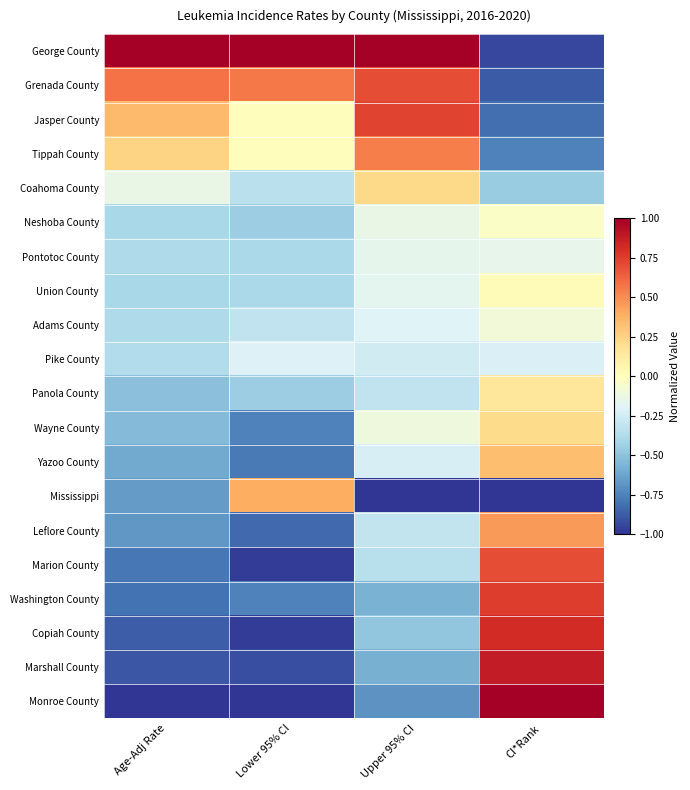

Reading left to right, extract all data points from this chart.

George County: Age-Adj Rate=1.0	Lower 95% CI=1.0	Upper 95% CI=1.0	CI*Rank=-0.9
Grenada County: Age-Adj Rate=0.6	Lower 95% CI=0.6	Upper 95% CI=0.7	CI*Rank=-0.9
Jasper County: Age-Adj Rate=0.4	Lower 95% CI=0.0	Upper 95% CI=0.7	CI*Rank=-0.8
Tippah County: Age-Adj Rate=0.2	Lower 95% CI=0.0	Upper 95% CI=0.5	CI*Rank=-0.8
Coahoma County: Age-Adj Rate=-0.1	Lower 95% CI=-0.3	Upper 95% CI=0.2	CI*Rank=-0.5
Neshoba County: Age-Adj Rate=-0.4	Lower 95% CI=-0.5	Upper 95% CI=-0.1	CI*Rank=-0.0
Pontotoc County: Age-Adj Rate=-0.4	Lower 95% CI=-0.4	Upper 95% CI=-0.2	CI*Rank=-0.2
Union County: Age-Adj Rate=-0.4	Lower 95% CI=-0.4	Upper 95% CI=-0.2	CI*Rank=0.0
Adams County: Age-Adj Rate=-0.4	Lower 95% CI=-0.3	Upper 95% CI=-0.2	CI*Rank=-0.1
Pike County: Age-Adj Rate=-0.4	Lower 95% CI=-0.2	Upper 95% CI=-0.3	CI*Rank=-0.2
Panola County: Age-Adj Rate=-0.5	Lower 95% CI=-0.5	Upper 95% CI=-0.3	CI*Rank=0.2
Wayne County: Age-Adj Rate=-0.5	Lower 95% CI=-0.8	Upper 95% CI=-0.1	CI*Rank=0.2
Yazoo County: Age-Adj Rate=-0.6	Lower 95% CI=-0.8	Upper 95% CI=-0.2	CI*Rank=0.3
Mississippi: Age-Adj Rate=-0.7	Lower 95% CI=0.4	Upper 95% CI=-1.0	CI*Rank=-1.0
Leflore County: Age-Adj Rate=-0.7	Lower 95% CI=-0.8	Upper 95% CI=-0.3	CI*Rank=0.5
Marion County: Age-Adj Rate=-0.8	Lower 95% CI=-1.0	Upper 95% CI=-0.4	CI*Rank=0.7
Washington County: Age-Adj Rate=-0.8	Lower 95% CI=-0.8	Upper 95% CI=-0.6	CI*Rank=0.8
Copiah County: Age-Adj Rate=-0.9	Lower 95% CI=-1.0	Upper 95% CI=-0.5	CI*Rank=0.8
Marshall County: Age-Adj Rate=-0.9	Lower 95% CI=-0.9	Upper 95% CI=-0.6	CI*Rank=0.9
Monroe County: Age-Adj Rate=-1.0	Lower 95% CI=-1.0	Upper 95% CI=-0.7	CI*Rank=1.0